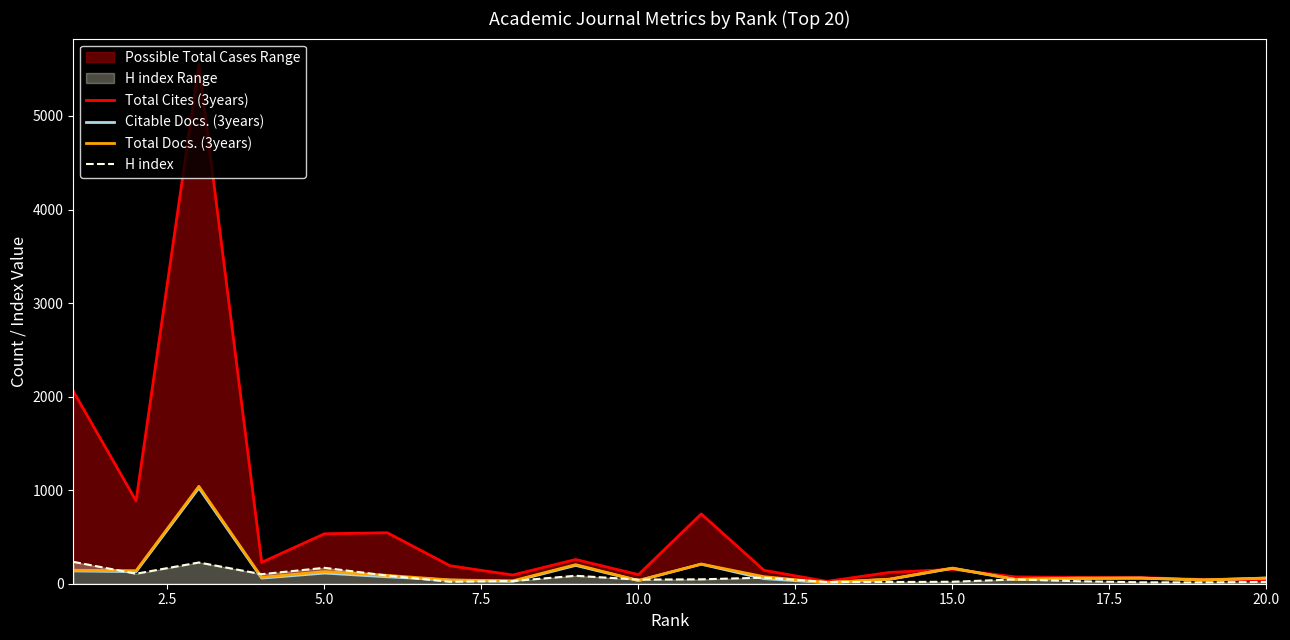

What is the difference between the second highest and second lowest values in the Total Cites (3years) series?

2022